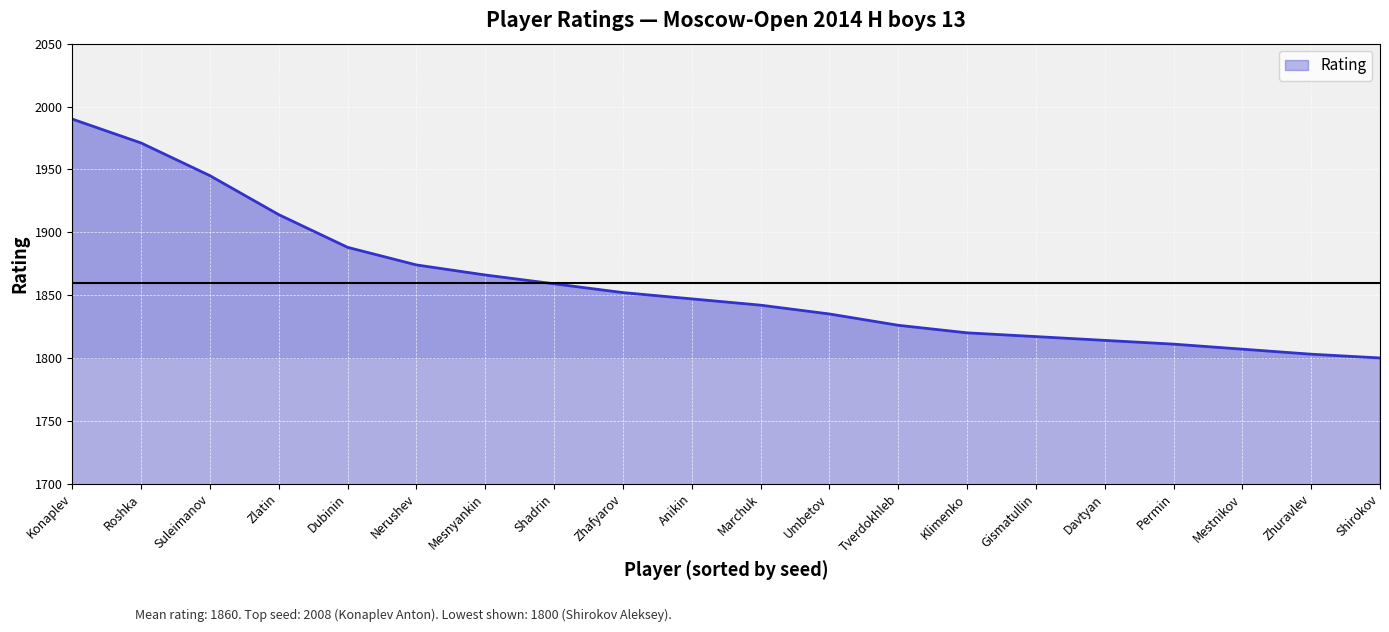

Does the chart display data point markers on the line(s)?

No